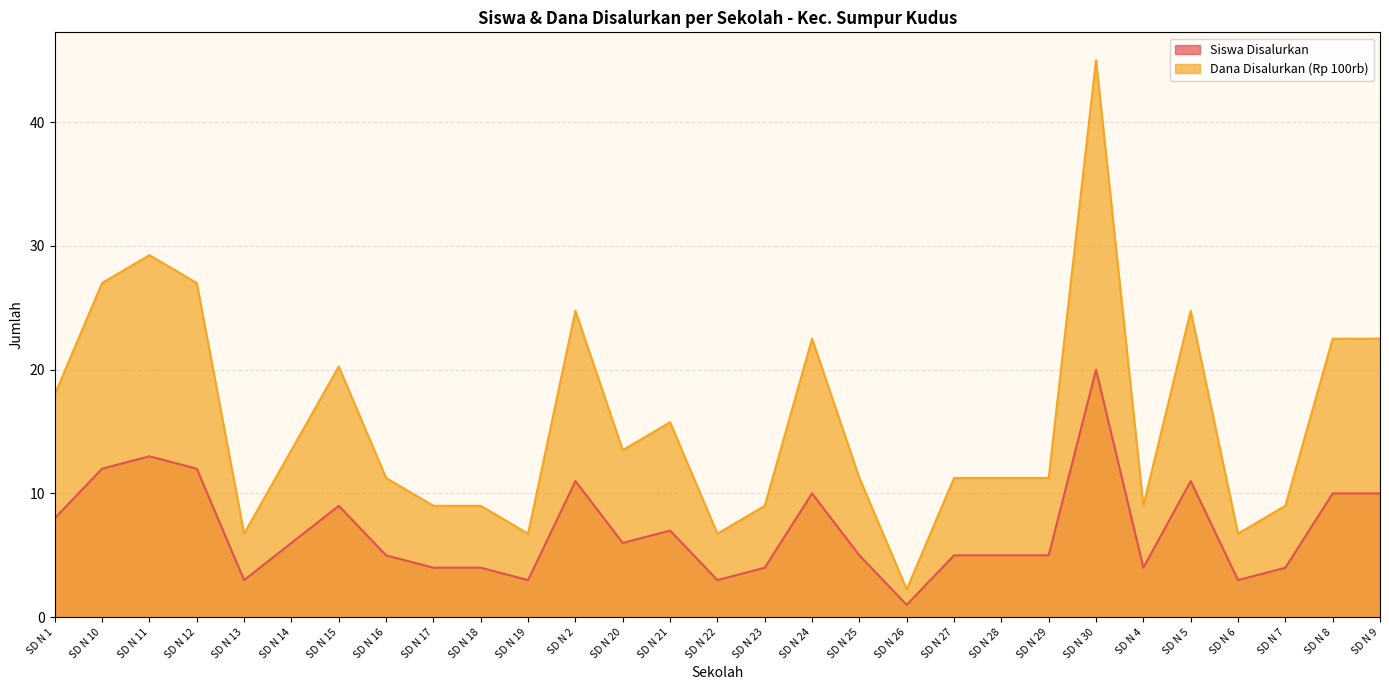

Reading left to right, transcribe all the data shown in this chart.

Siswa Disalurkan: SD N 1=8.0	SD N 10=12.0	SD N 11=13.0	SD N 12=12.0	SD N 13=3.0	SD N 14=6.0	SD N 15=9.0	SD N 16=5.0	SD N 17=4.0	SD N 18=4.0	SD N 19=3.0	SD N 2=11.0	SD N 20=6.0	SD N 21=7.0	SD N 22=3.0	SD N 23=4.0	SD N 24=10.0	SD N 25=5.0	SD N 26=1.0	SD N 27=5.0	SD N 28=5.0	SD N 29=5.0	SD N 30=20.0	SD N 4=4.0	SD N 5=11.0	SD N 6=3.0	SD N 7=4.0	SD N 8=10.0	SD N 9=10.0
Dana Disalurkan (Rp 100rb): SD N 1=18.0	SD N 10=27.0	SD N 11=29.2	SD N 12=27.0	SD N 13=6.8	SD N 14=13.5	SD N 15=20.2	SD N 16=11.2	SD N 17=9.0	SD N 18=9.0	SD N 19=6.8	SD N 2=24.8	SD N 20=13.5	SD N 21=15.8	SD N 22=6.8	SD N 23=9.0	SD N 24=22.5	SD N 25=11.2	SD N 26=2.2	SD N 27=11.2	SD N 28=11.2	SD N 29=11.2	SD N 30=45.0	SD N 4=9.0	SD N 5=24.8	SD N 6=6.8	SD N 7=9.0	SD N 8=22.5	SD N 9=22.5